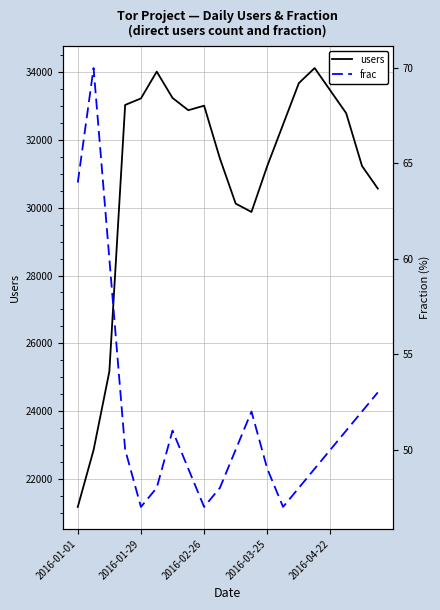

Where is the first local minimum for users?

7